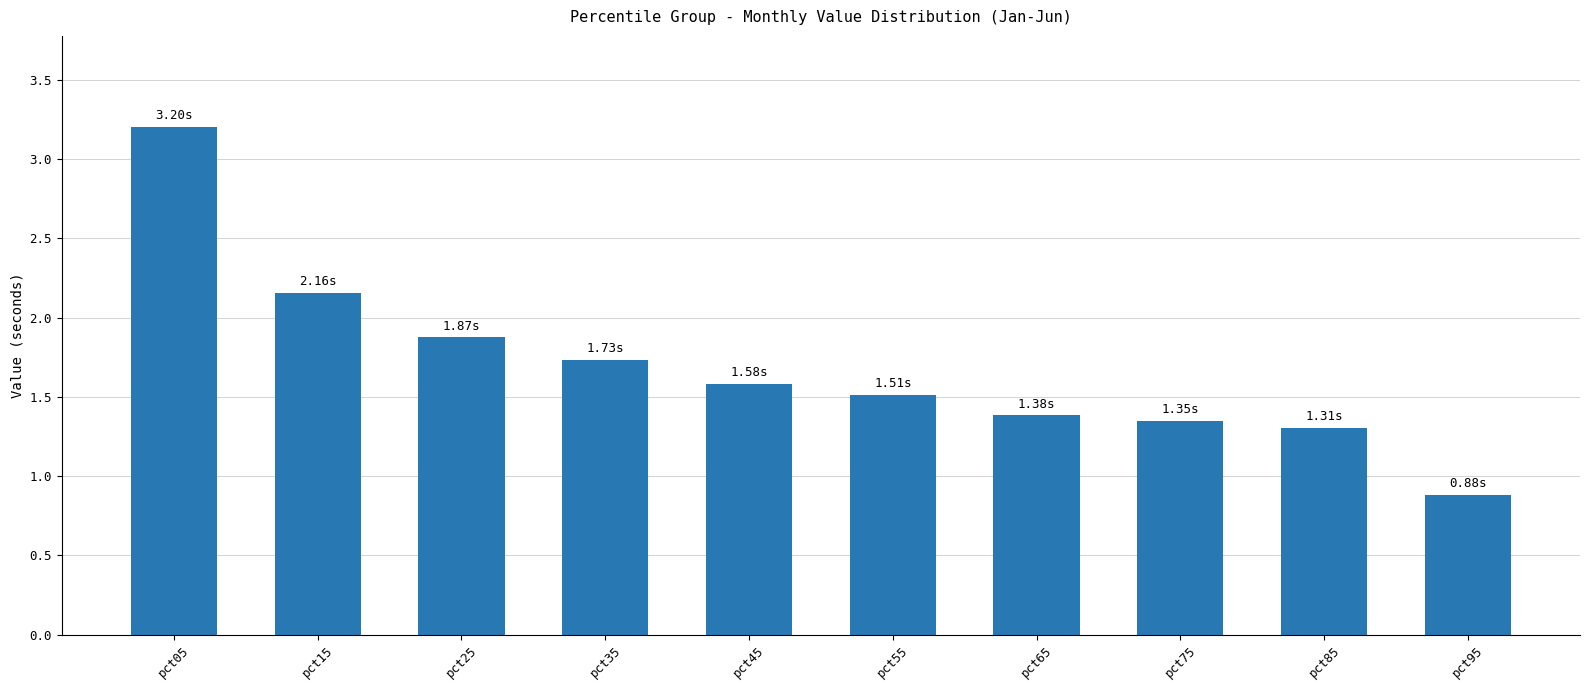

List the labels in order of value, smallest first.

pct95, pct85, pct75, pct65, pct55, pct45, pct35, pct25, pct15, pct05